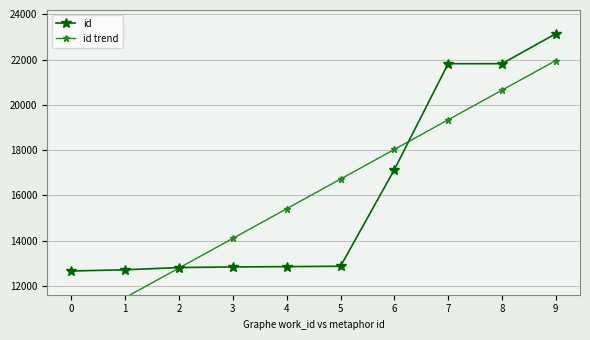

Which category has the highest value in the id trend series?

9